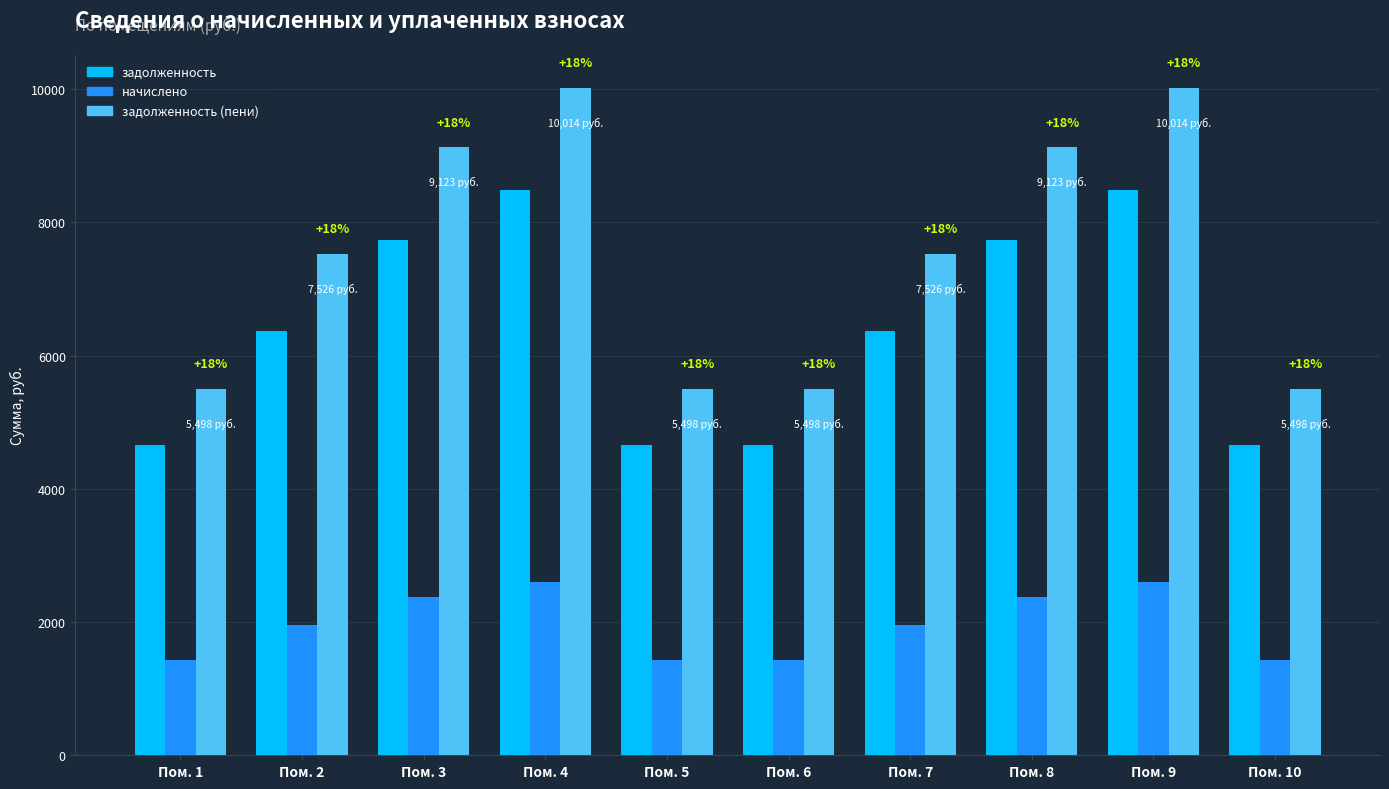

Reading left to right, transcribe all the data shown in this chart.

задолженность: 4658.2	6375.8	7729.0	8483.8	4658.2	4658.2	6375.8	7729.0	8483.8	4658.2
начислено: 1430.6	1958.0	2373.6	2605.4	1430.6	1430.6	1958.0	2373.6	2605.4	1430.6
задолженность (пени): 5498.4	7525.8	9123.0	10013.9	5498.4	5498.4	7525.8	9123.0	10013.9	5498.4